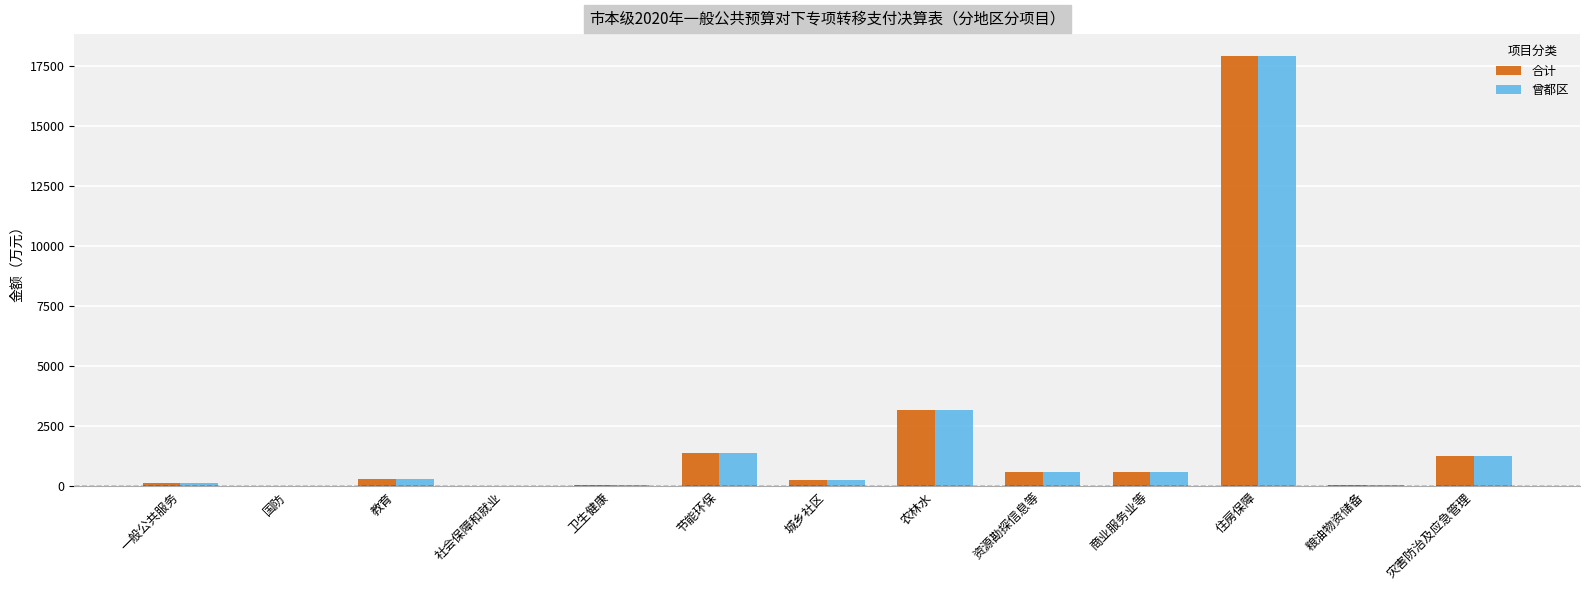

What is the sum of all 合计 values?

25784